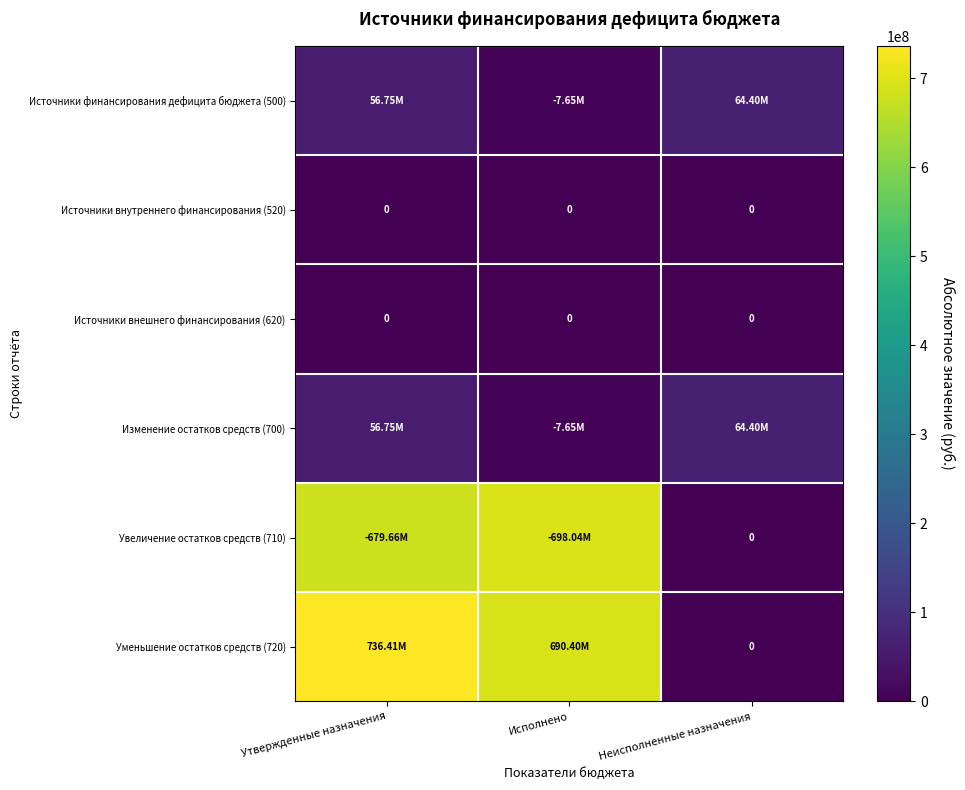

Which series has the largest total across all categories?

Уменьшение остатков средств (720)